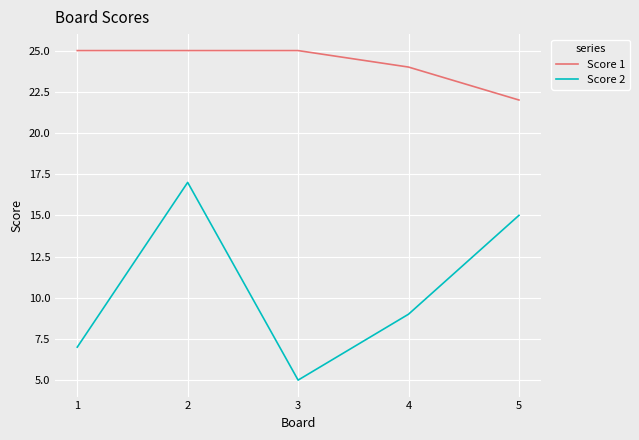

True or false: Score 2 has more than 1 interior local peaks.

False